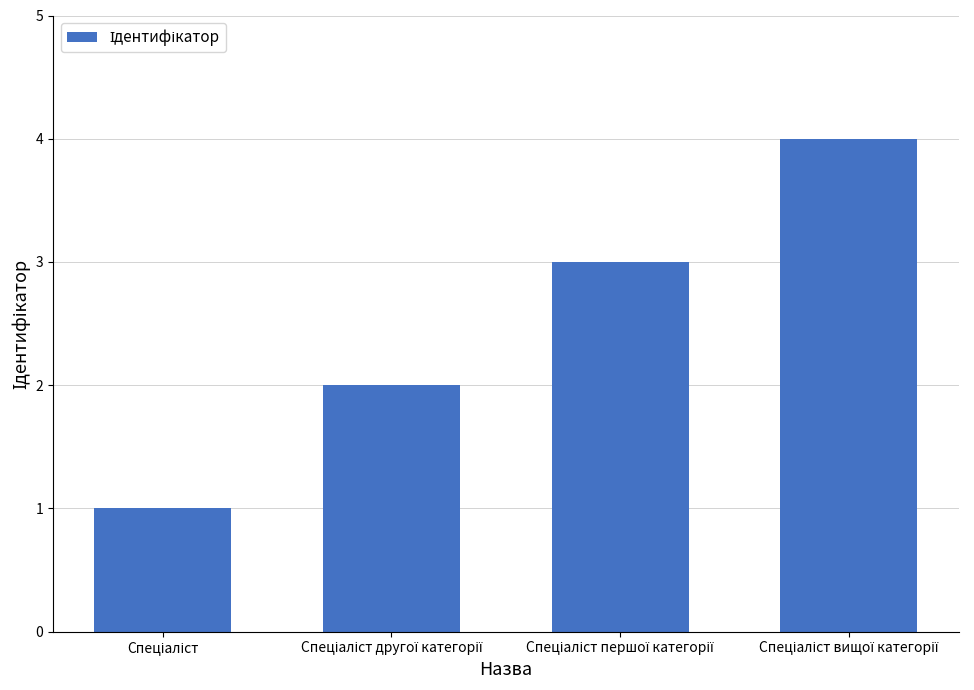

What is the difference between the maximum and minimum values?

3